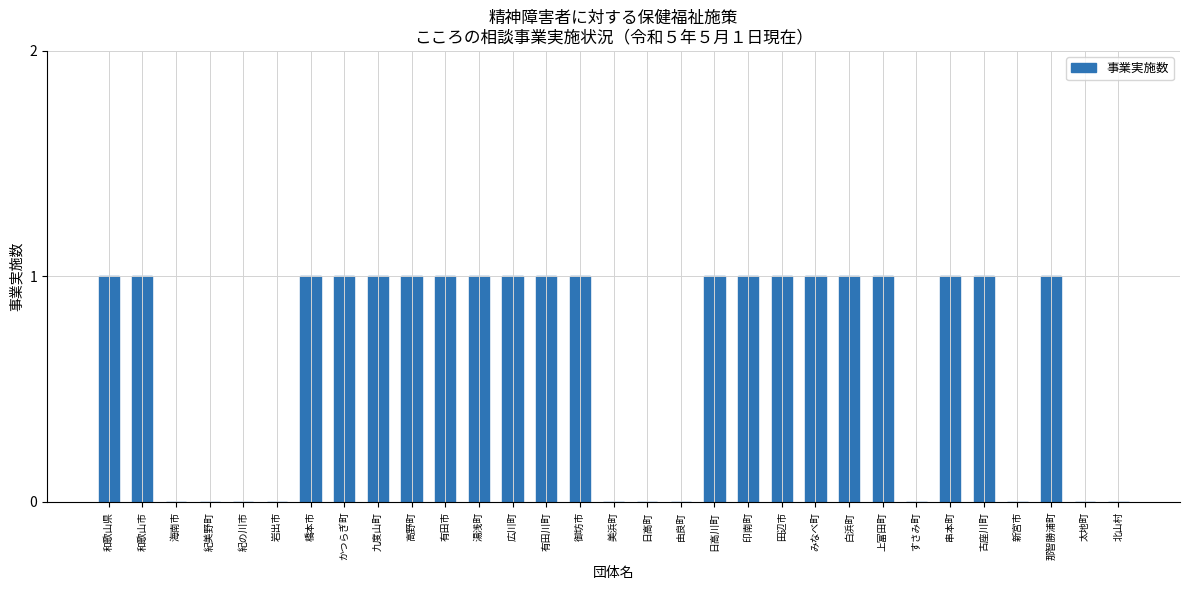

What is the average value?

1